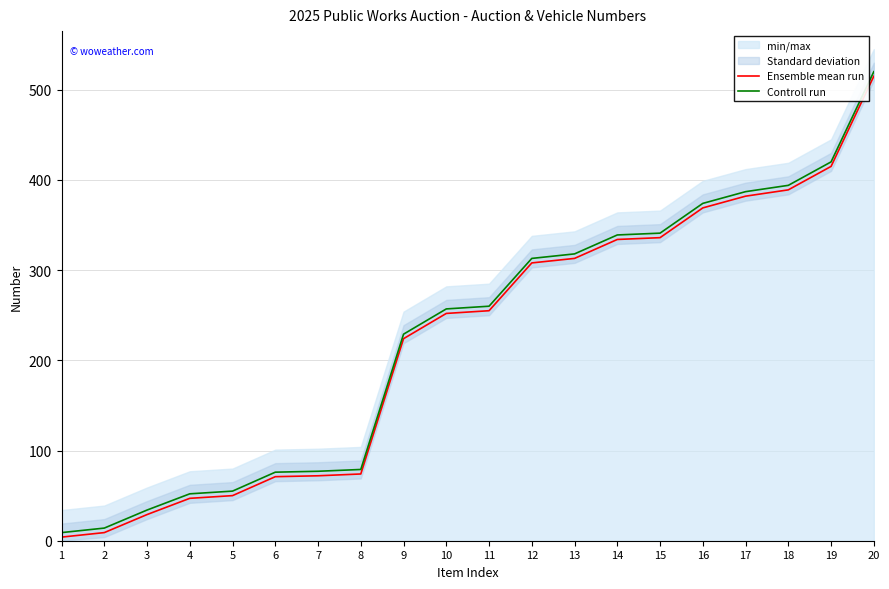

The Controll run series shows 520 at 20. True or false?

True